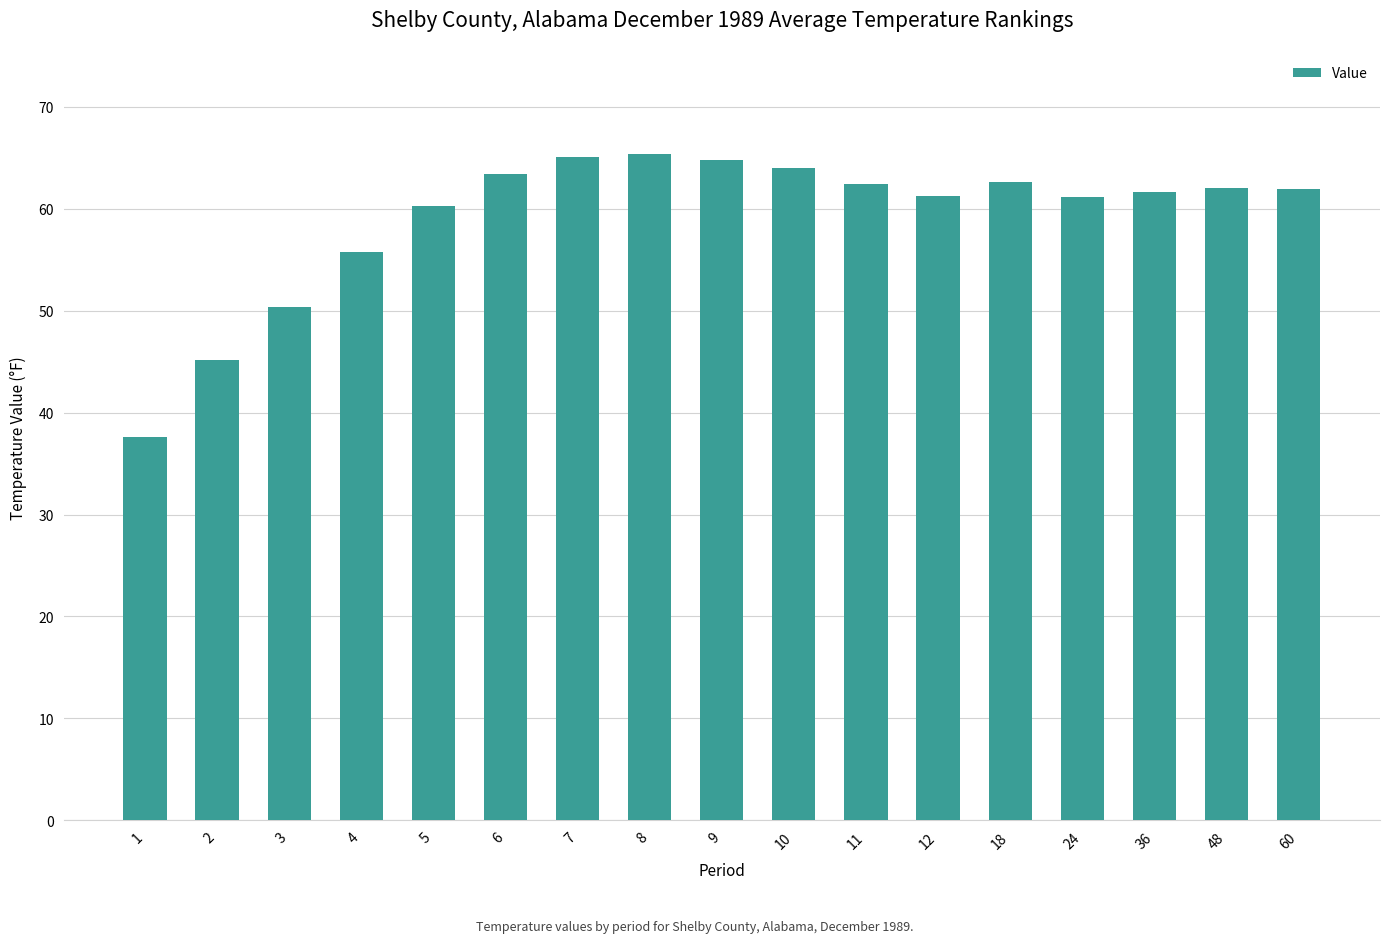

Is it true that the value at 60 is 61.9?

True